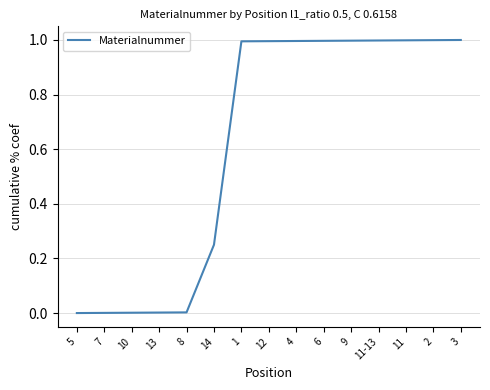

Is it true that the value at 9 is 1.0?

True